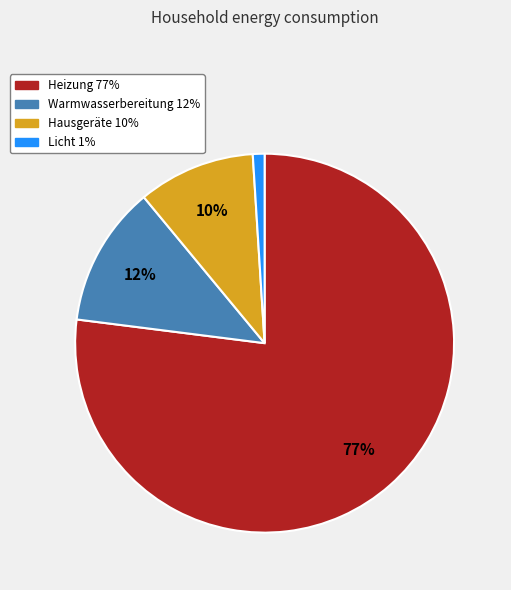

What percentage is the Licht 1% slice, to the nearest percent?

1%